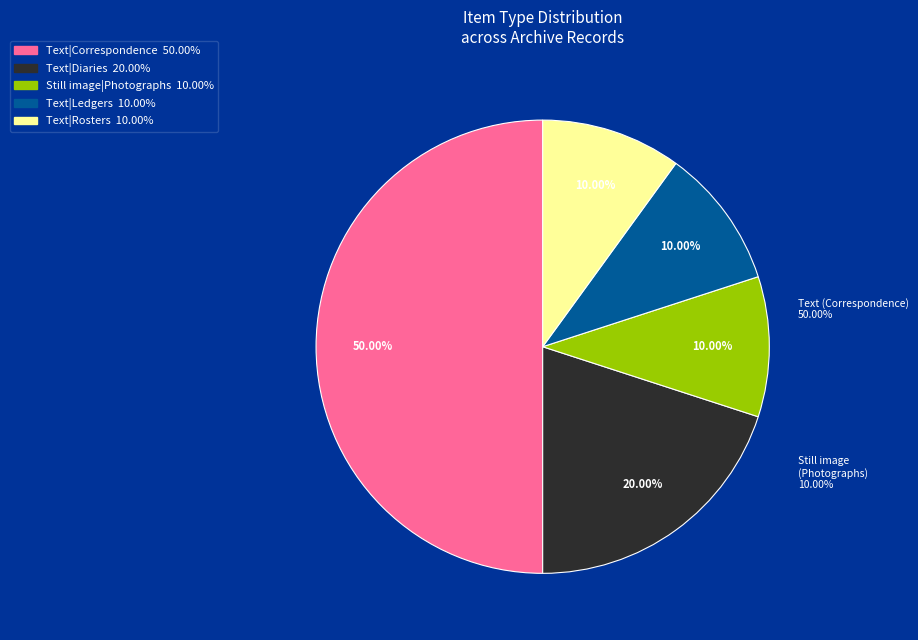

How many segments does this pie chart have?

5